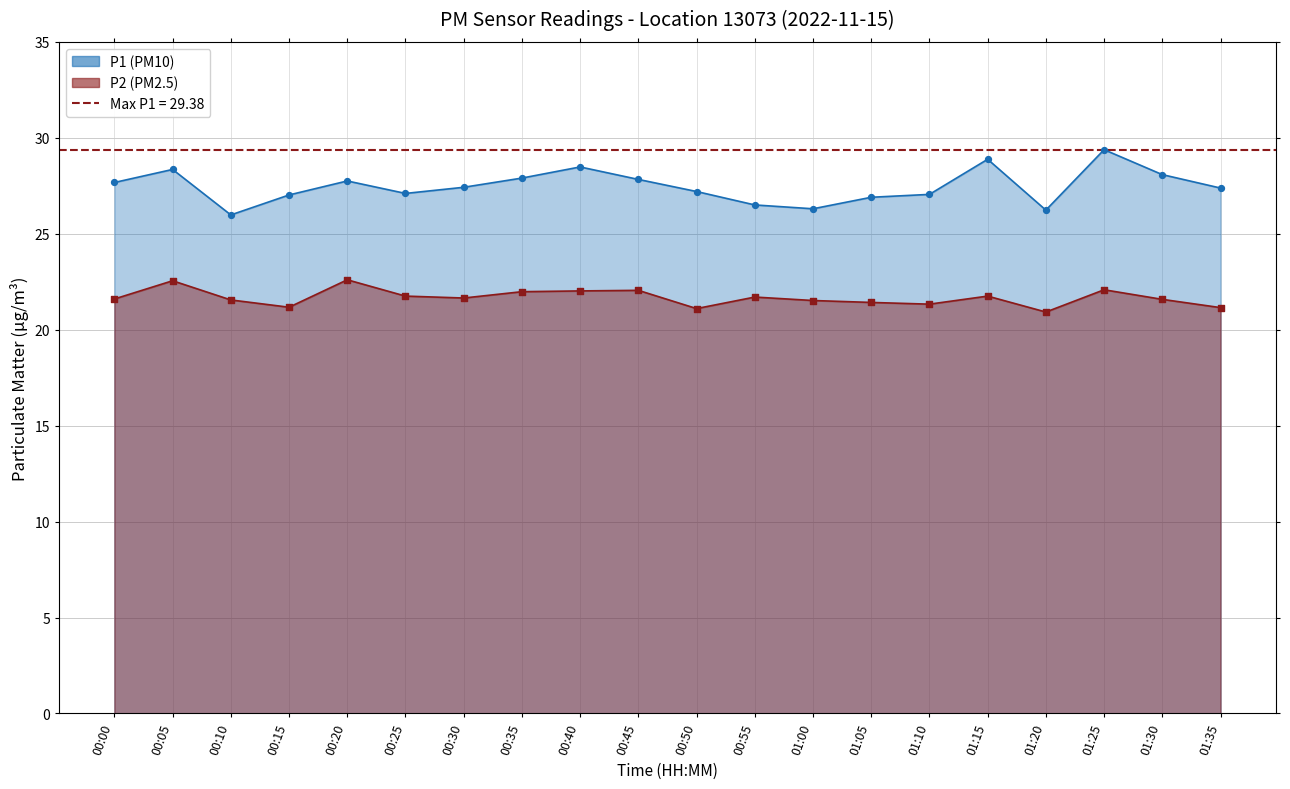

Which series has the largest total across all categories?

P1